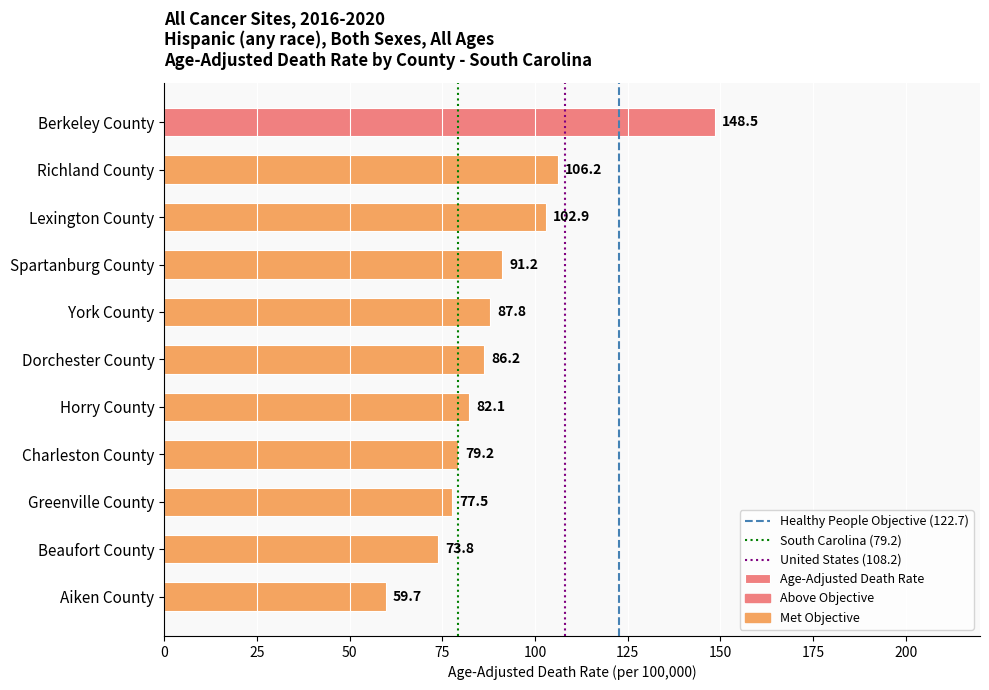

How many bars are there in total?

11